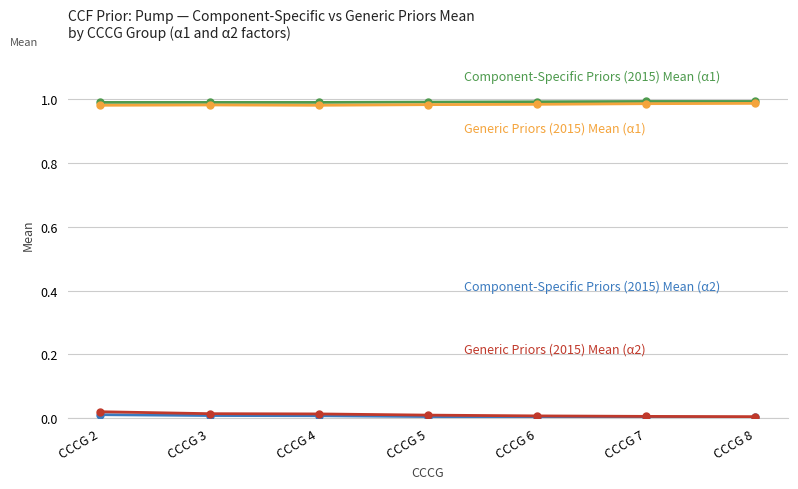

The Component-Specific Priors (2015) Mean (α1) series shows 1.0 at CCCG 4. True or false?

True